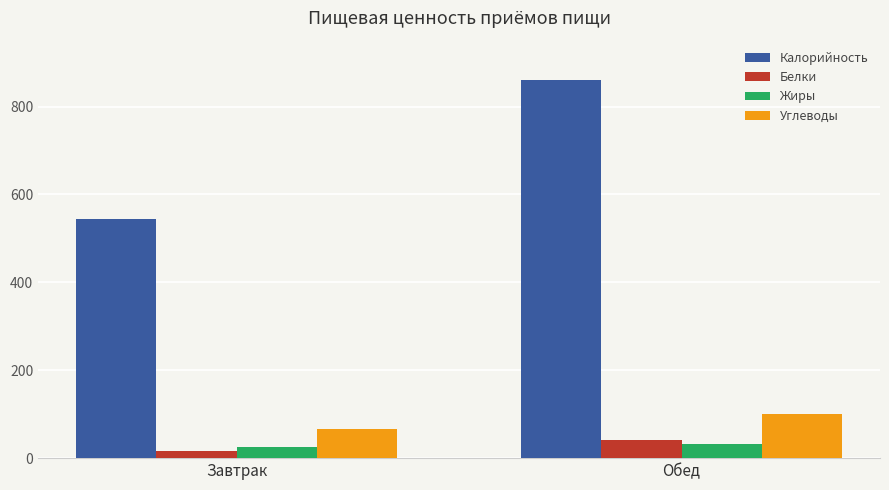

How many values in the Белки series are below 41?

1